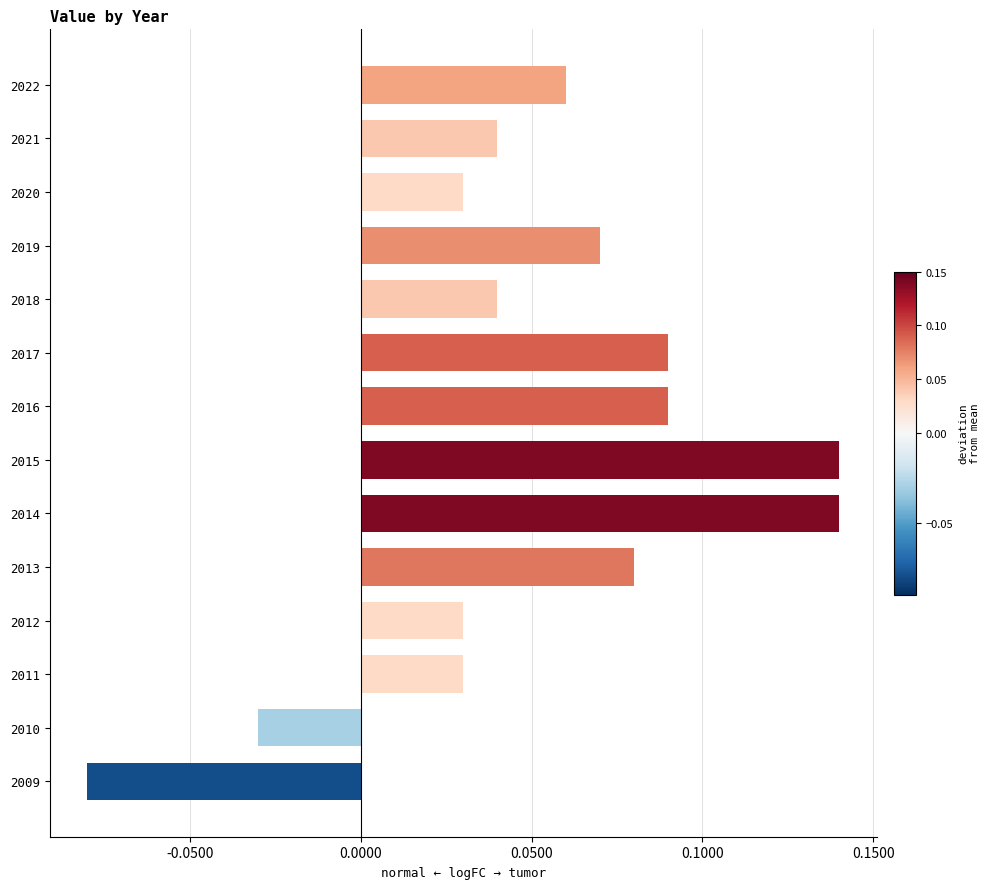

Which has a higher value, 2019 or 2011?

2019